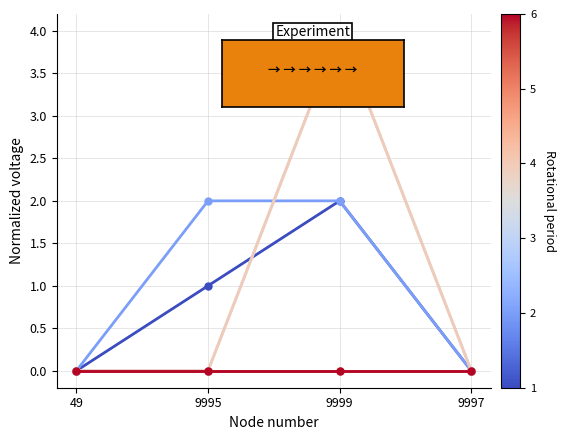

Reading left to right, list all the values displayed in this chart.

total-domains: 49=0	9995=1	9999=2	9997=0
total-nameservers: 49=0	9995=2	9999=2	9997=0
deleted-domains-grace: 49=0	9995=0	9999=4	9997=0
attempted-adds: 49=0	9995=0	9999=4	9997=0
net-adds-1-yr: 49=0	9995=0	9999=0	9997=0
net-adds-2-yr: 49=0	9995=0	9999=0	9997=0